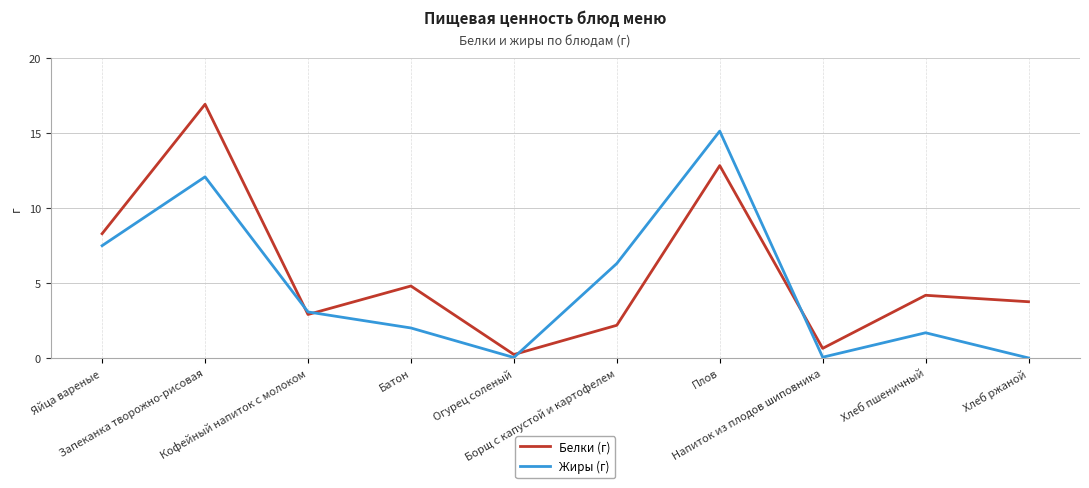

Rank the series by their average value, from lowest to highest.

Жиры (г), Белки (г)